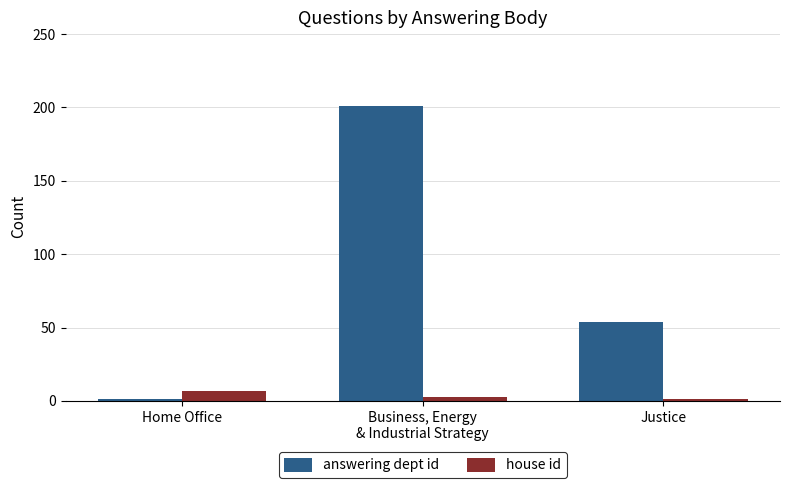

What is the total value across all series at Home Office?

8